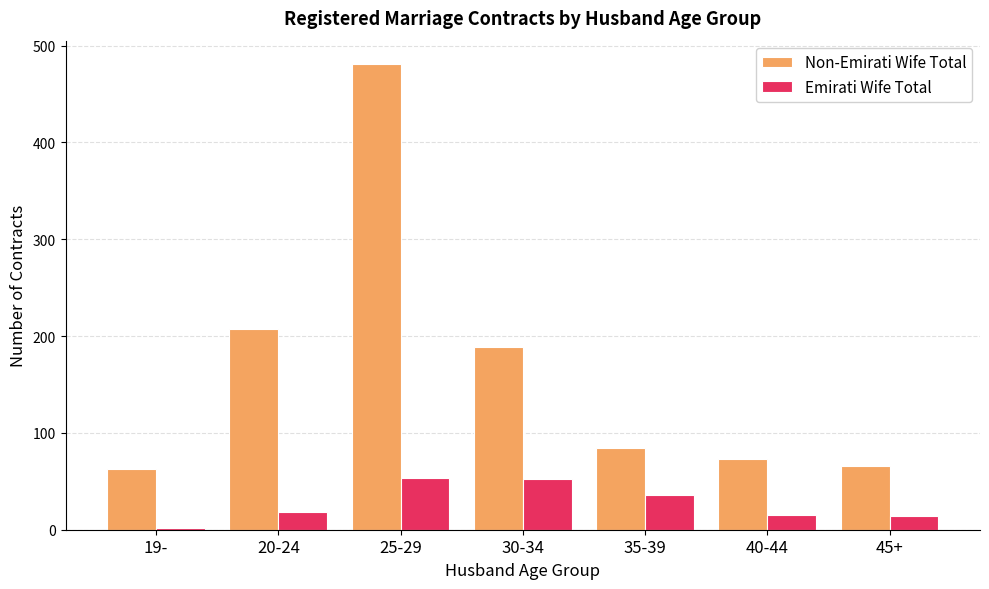

What is the difference between the maximum and minimum values in the Emirati Wife Total series?

51